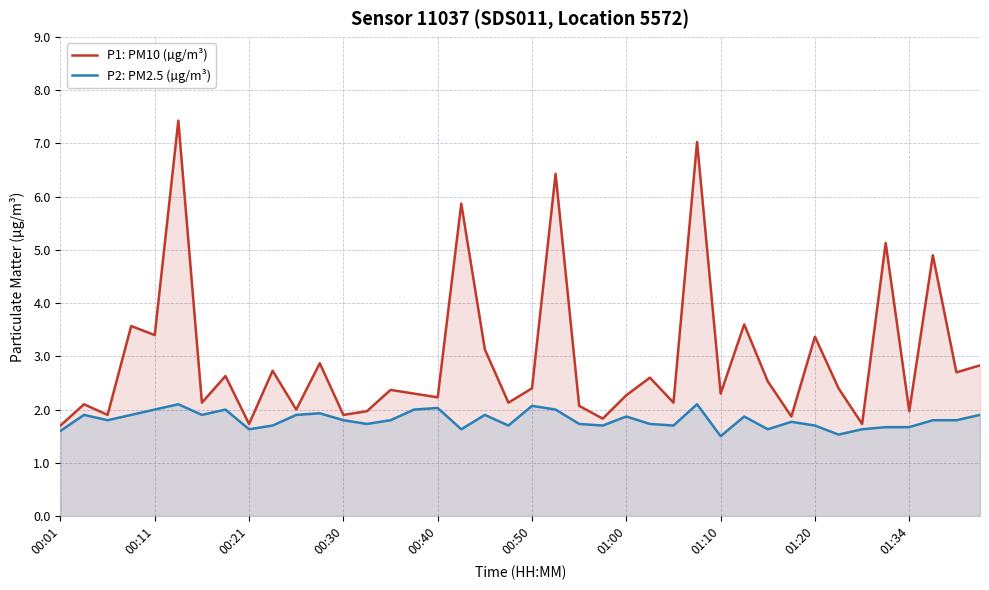

What is the total value across all series at 00:30?

3.7